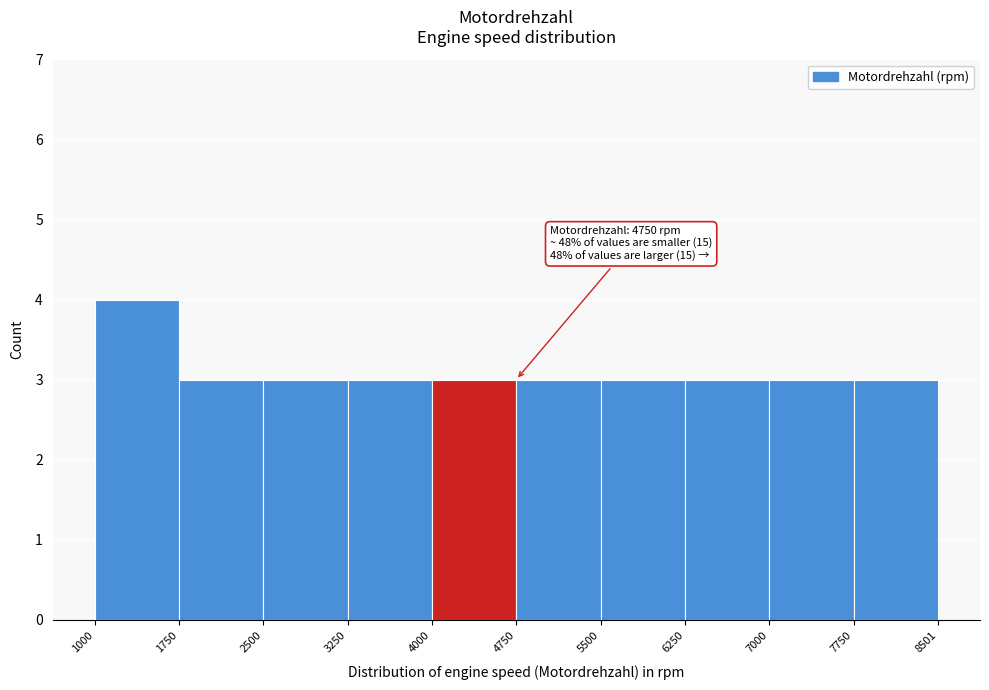

Which range on the x-axis has the tallest bar?

1000 to 1750